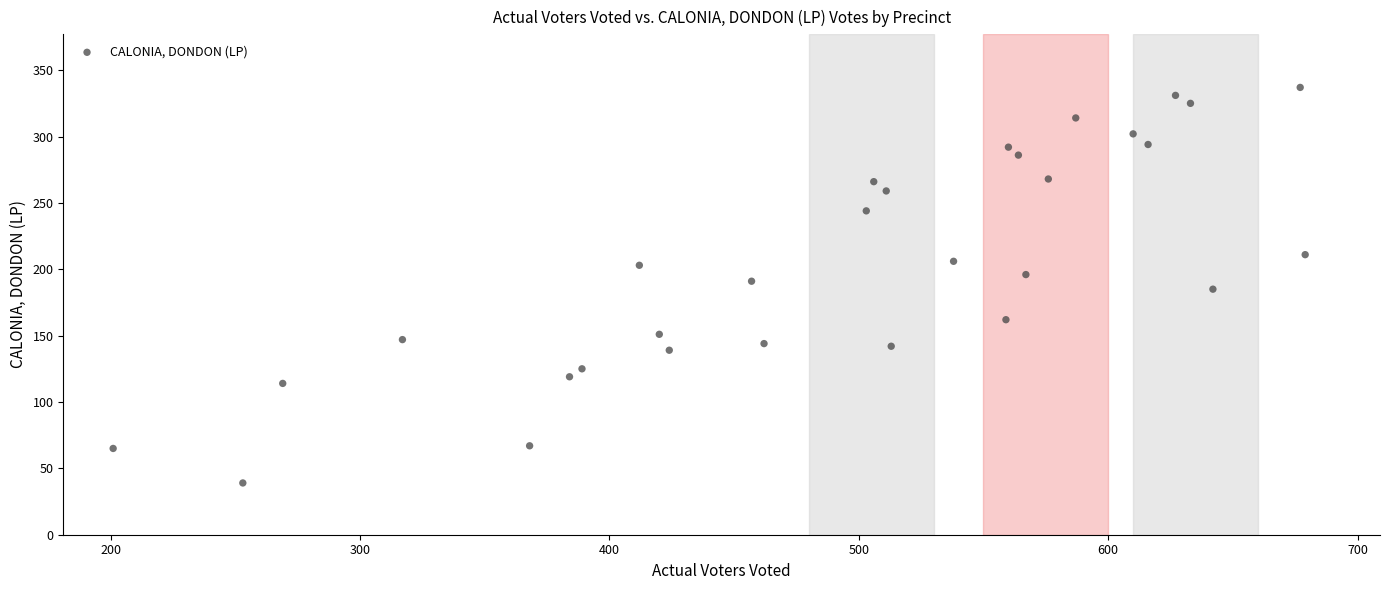

What is the range of Y values (max minus min)?

298